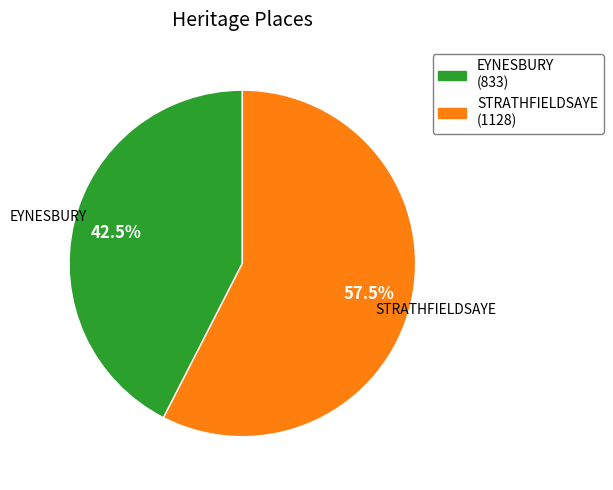

To the nearest percent, what is the difference between the STRATHFIELDSAYE and EYNESBURY slice percentages?

15%